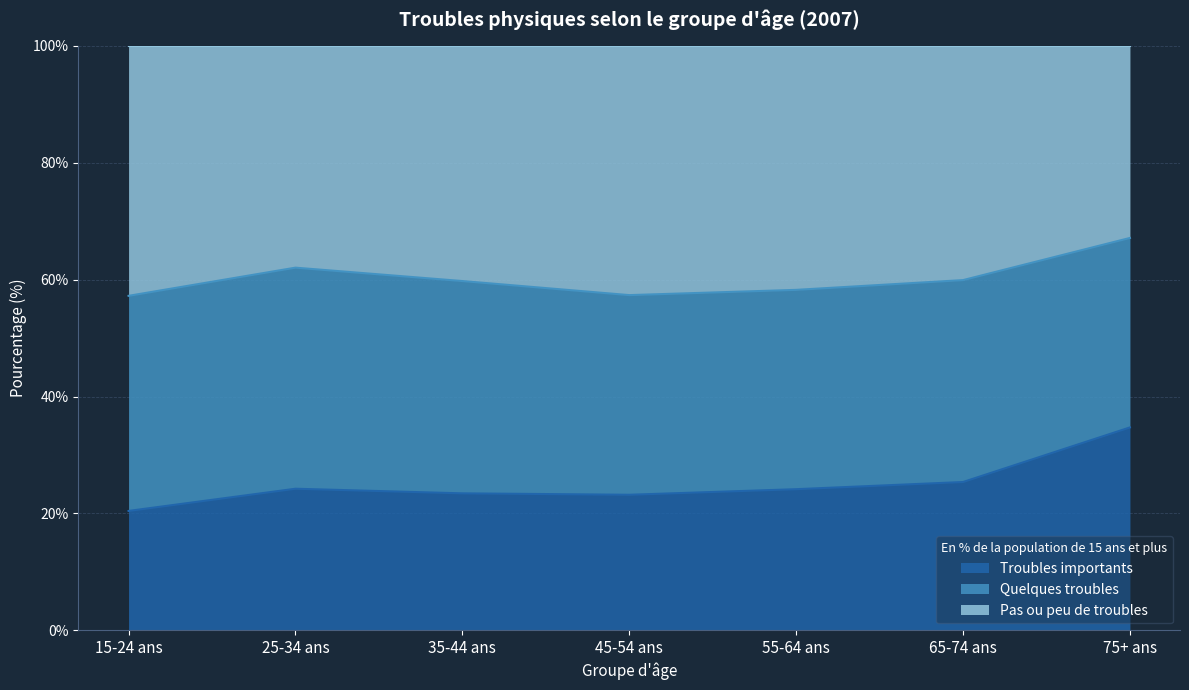

True or false: Troubles importants has a value of 39.9 at 45-54 ans.

False